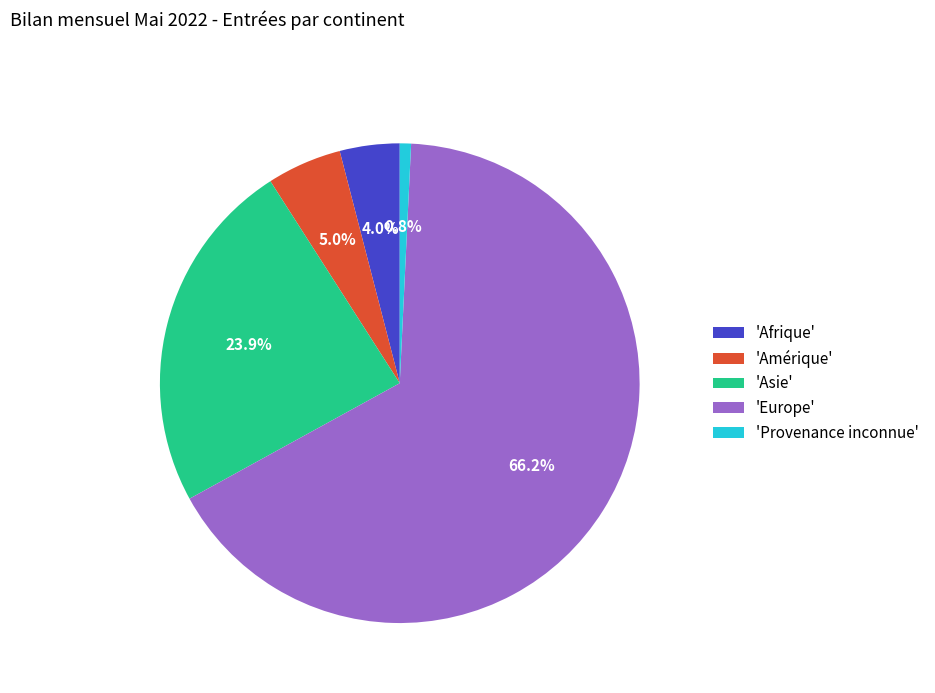

Which has a higher value, 'Provenance inconnue' or 'Amérique'?

'Amérique'